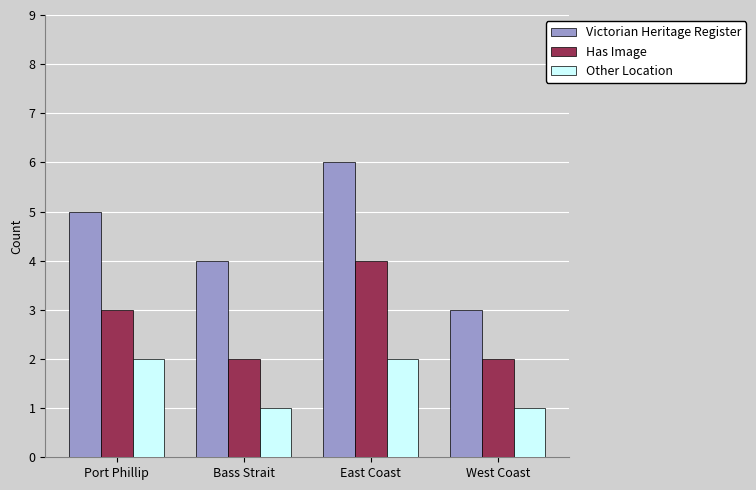

Reading right to left, list all the values displayed in this chart.

Victorian Heritage Register: West Coast=3	East Coast=6	Bass Strait=4	Port Phillip=5
Has Image: West Coast=2	East Coast=4	Bass Strait=2	Port Phillip=3
Other Location: West Coast=1	East Coast=2	Bass Strait=1	Port Phillip=2